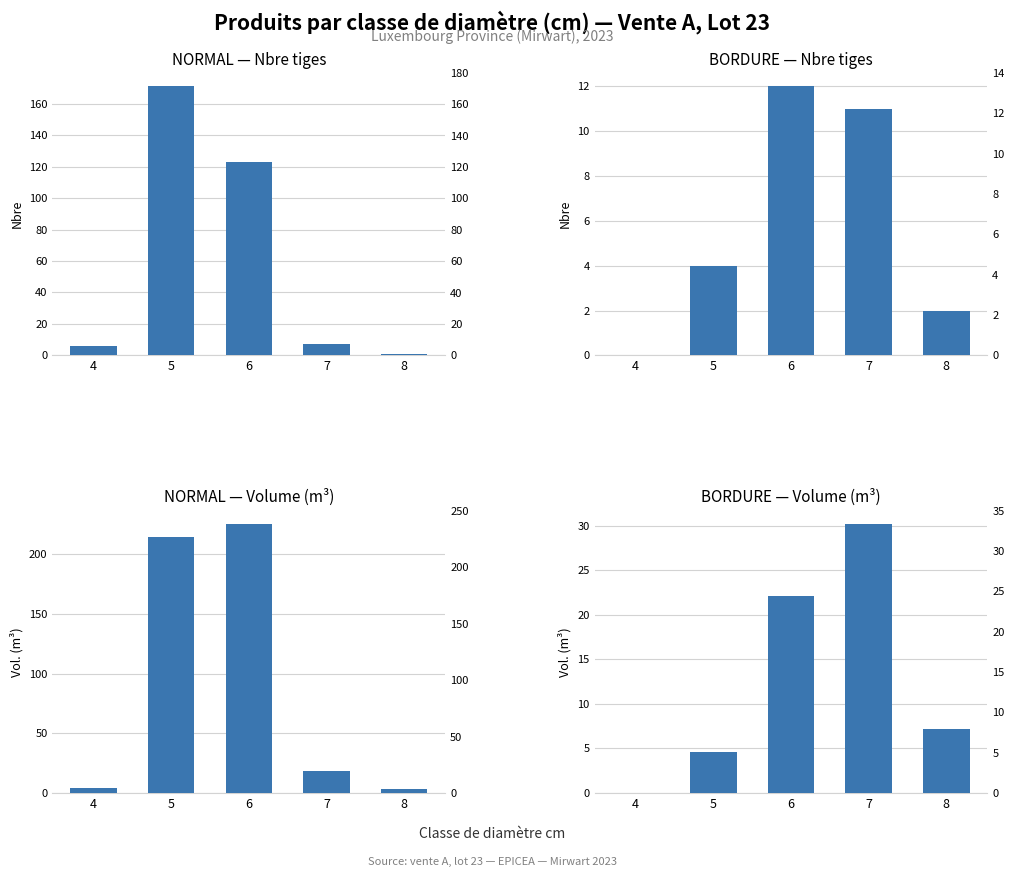

Is it true that NORMAL — Nbre tiges equals 3.1 at 4?

False